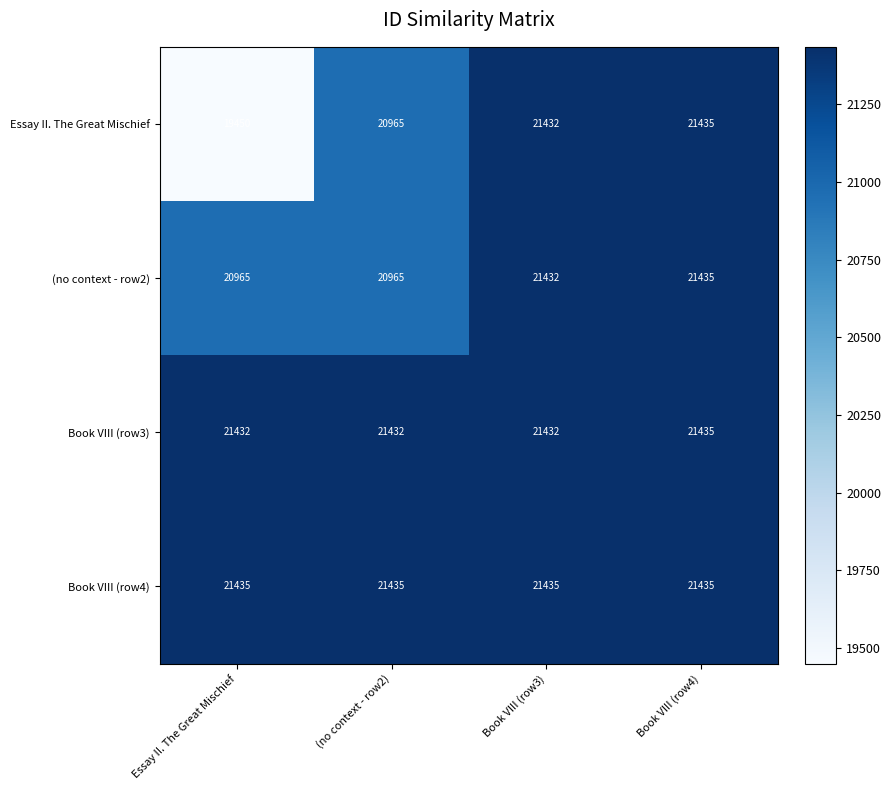

What is the difference between the highest and lowest values at Book VIII (row3)?

3